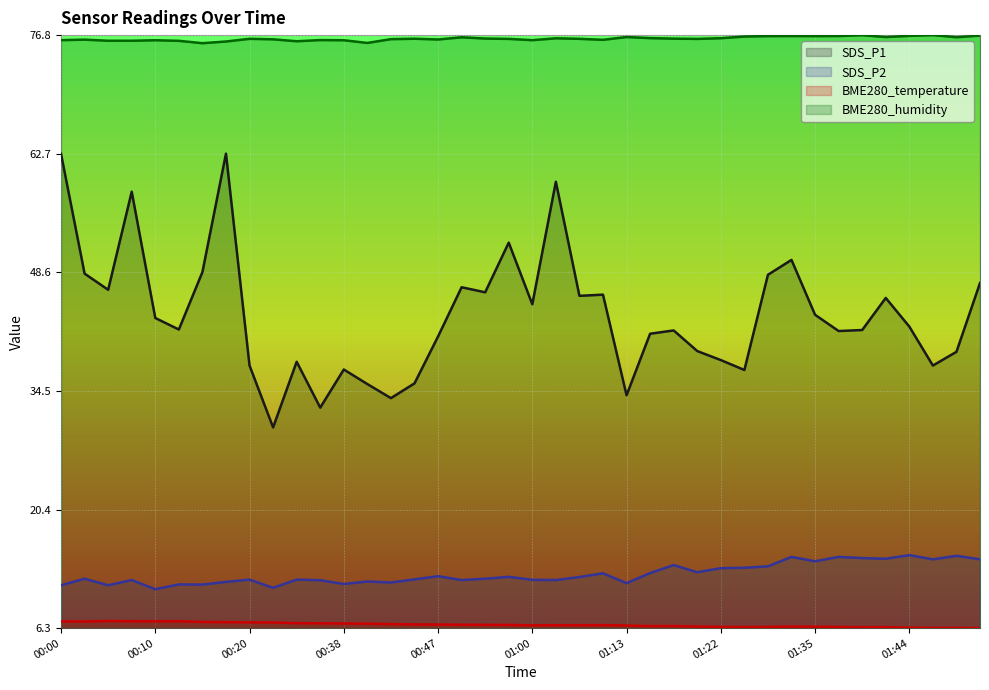

Is the value of SDS_P1 at 01:32 greater than the value of SDS_P2 at 00:10?

Yes